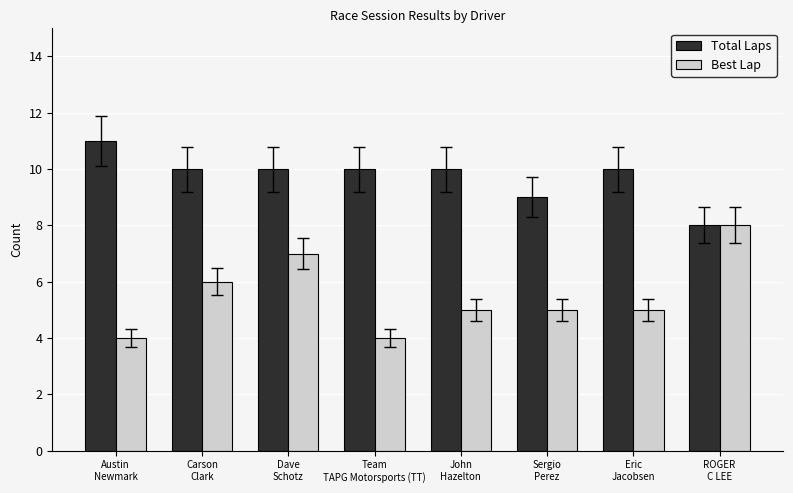

Rank the series by their maximum value, from highest to lowest.

Total Laps, Best Lap